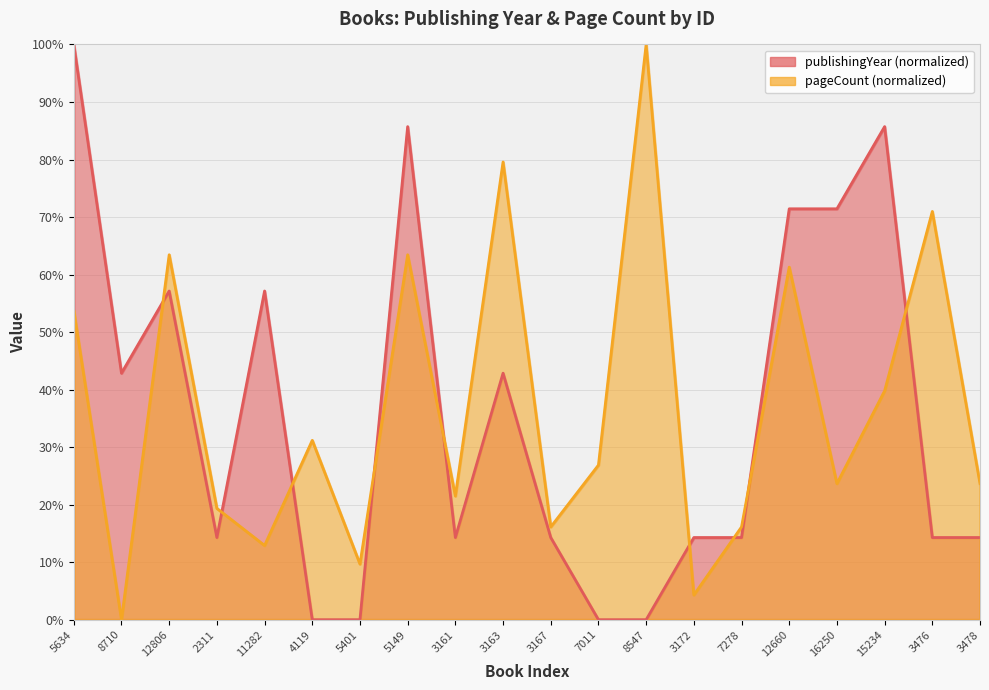

How many categories are shown in the chart?

20